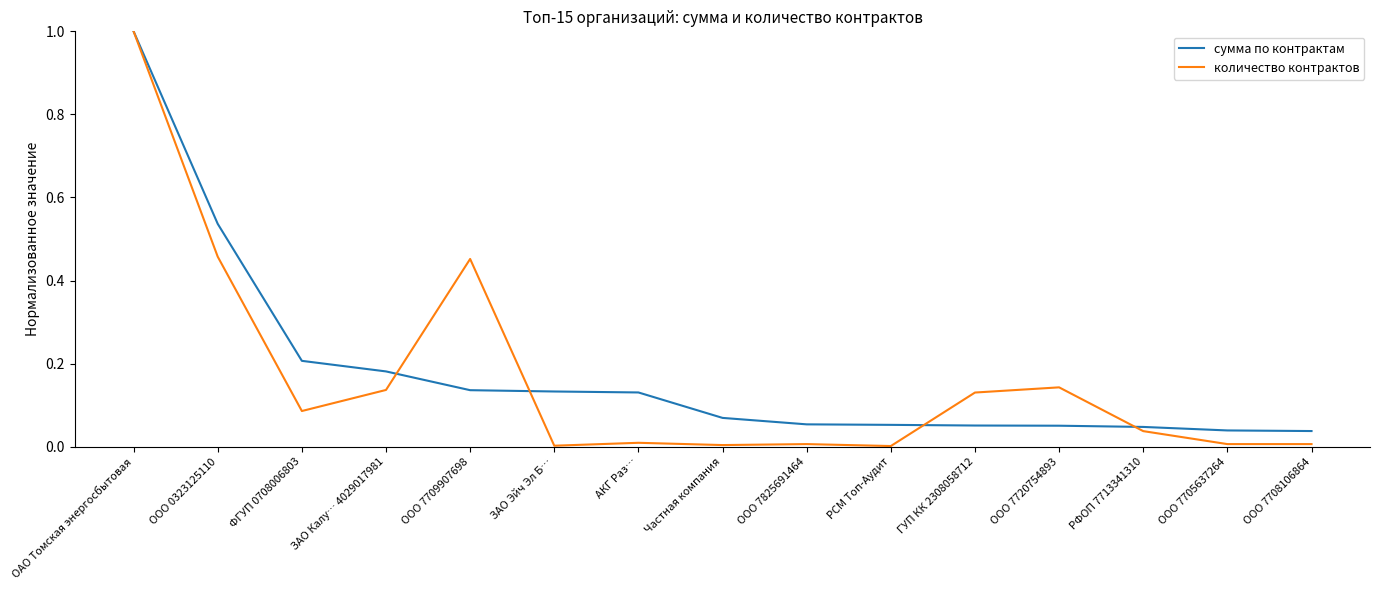

At ФГУП 0708006803, list the series in order from largest to smallest.

сумма по контрактам, количество контрактов